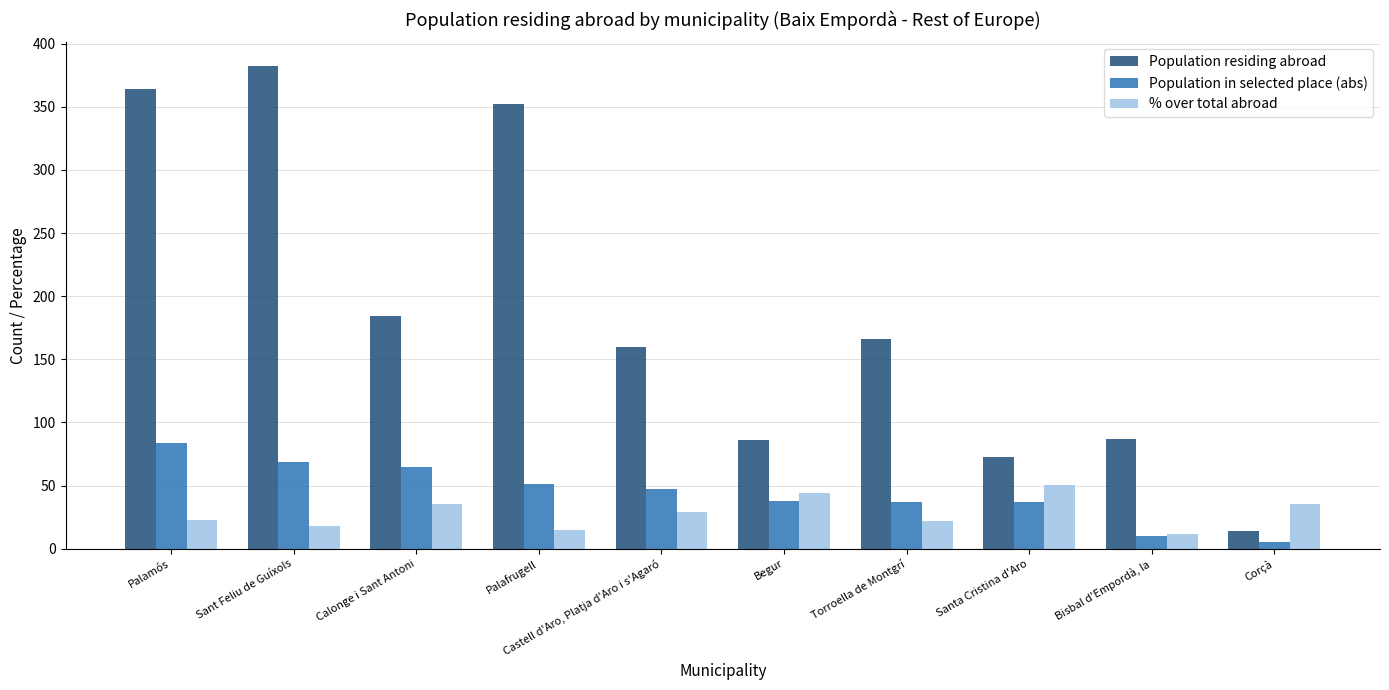

Does the chart contain stacked bars?

No